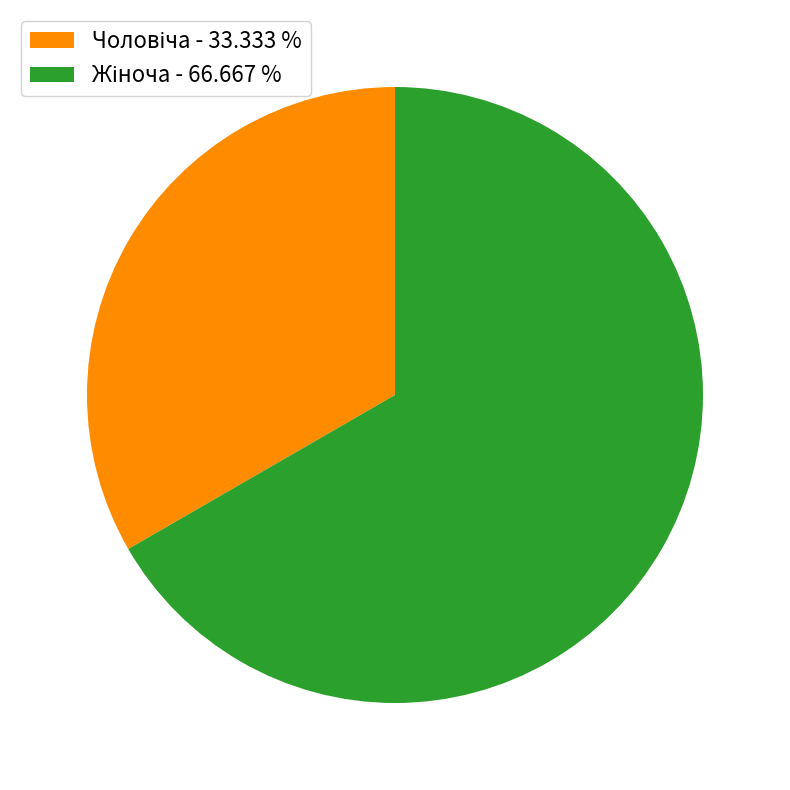

Does any single category account for the majority?

Yes